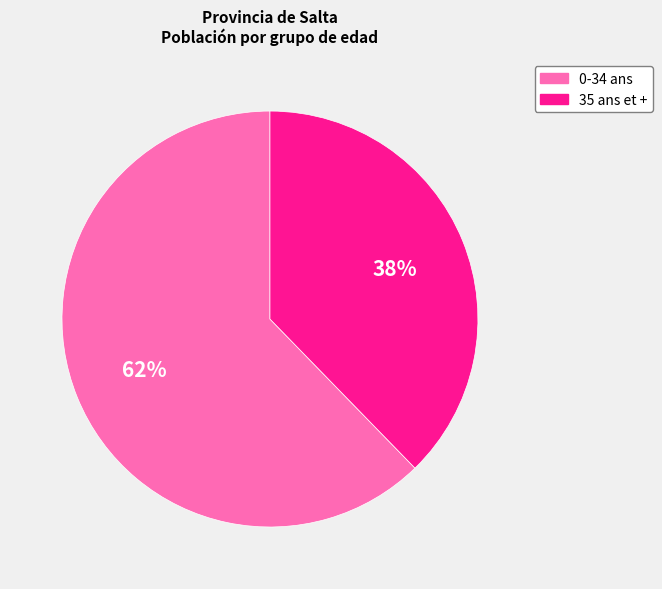

Which category accounts for the majority?

0-34 ans